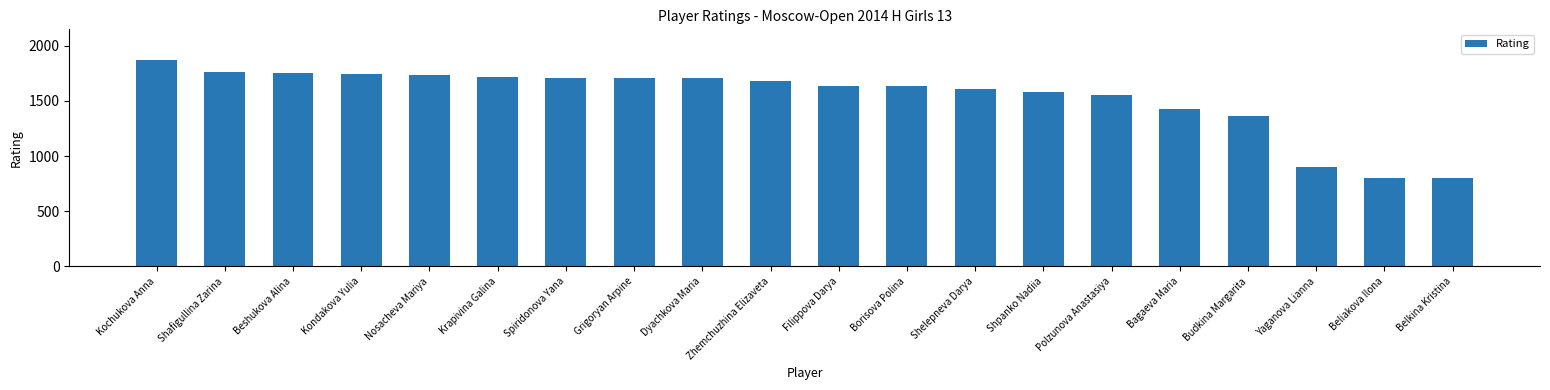

What is the label of the 14th bar from the right?

Spiridonova Yana